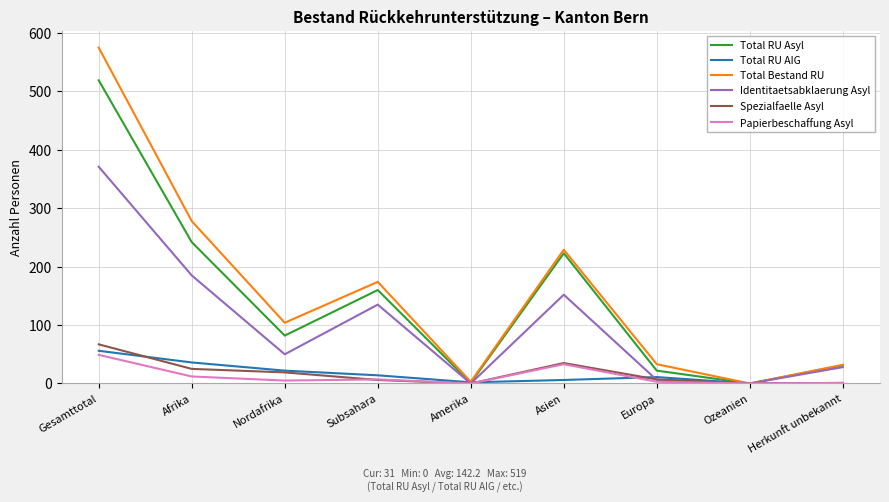

How many lines are shown in the chart?

6